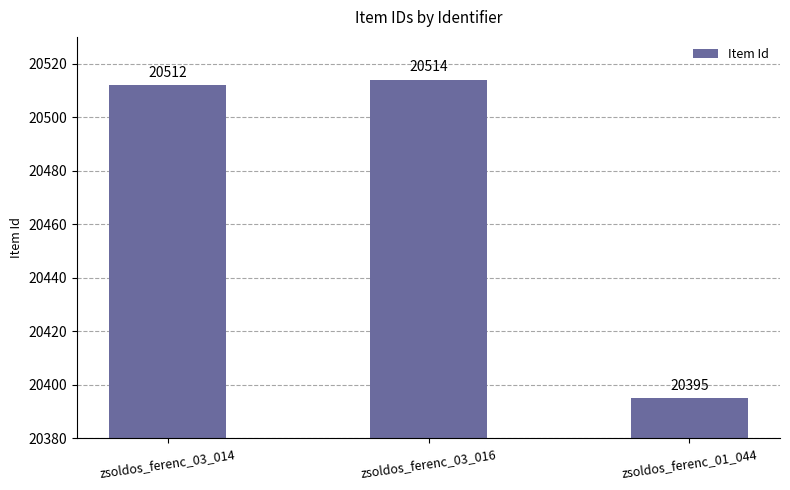

Where is the data nearest to the value 20454?

zsoldos_ferenc_03_014